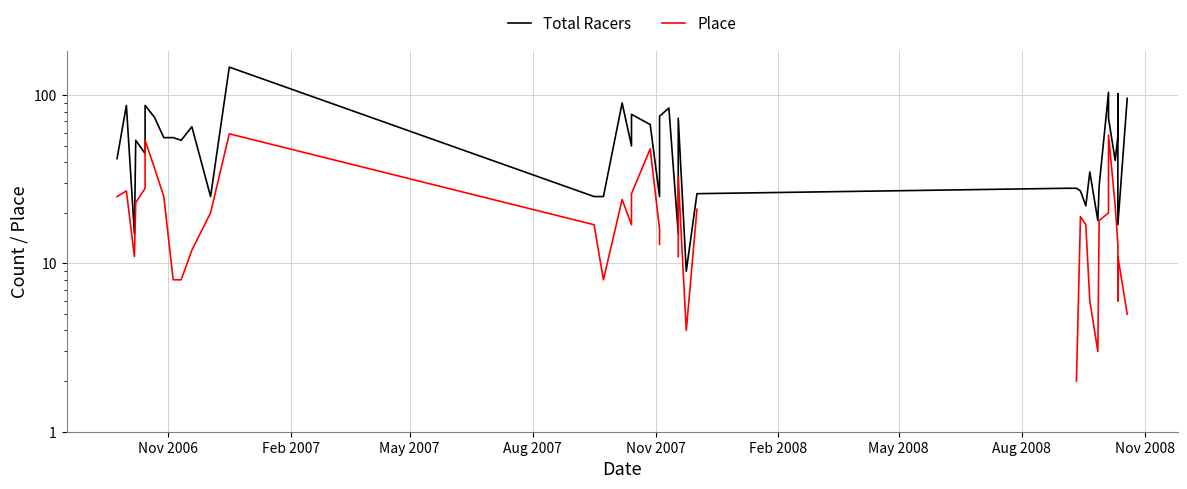

Does the chart display data point markers on the line(s)?

No